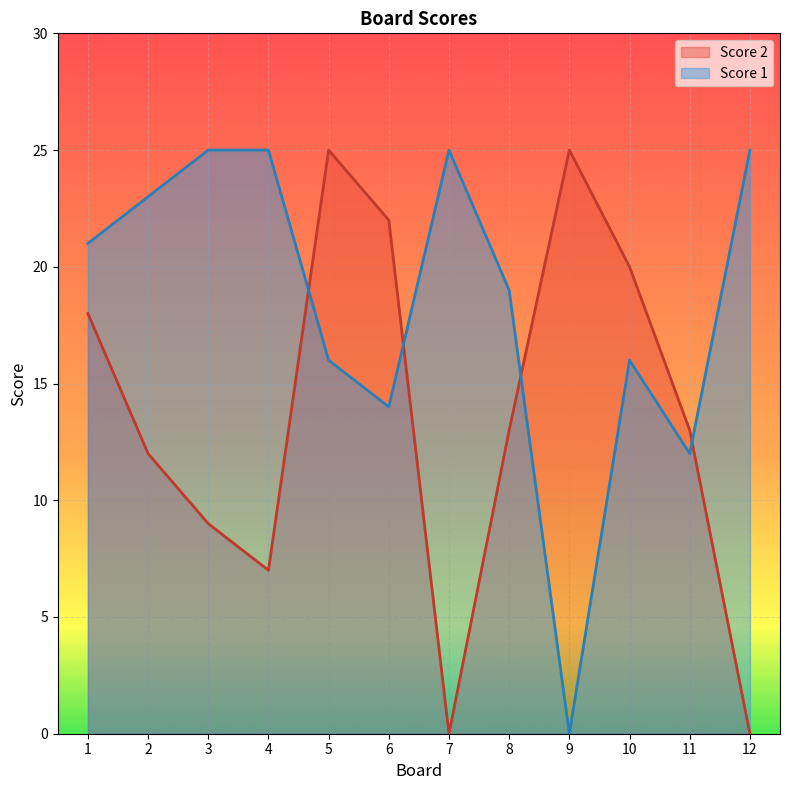

Where do Score 2 and Score 1 first cross each other?

4 and 5